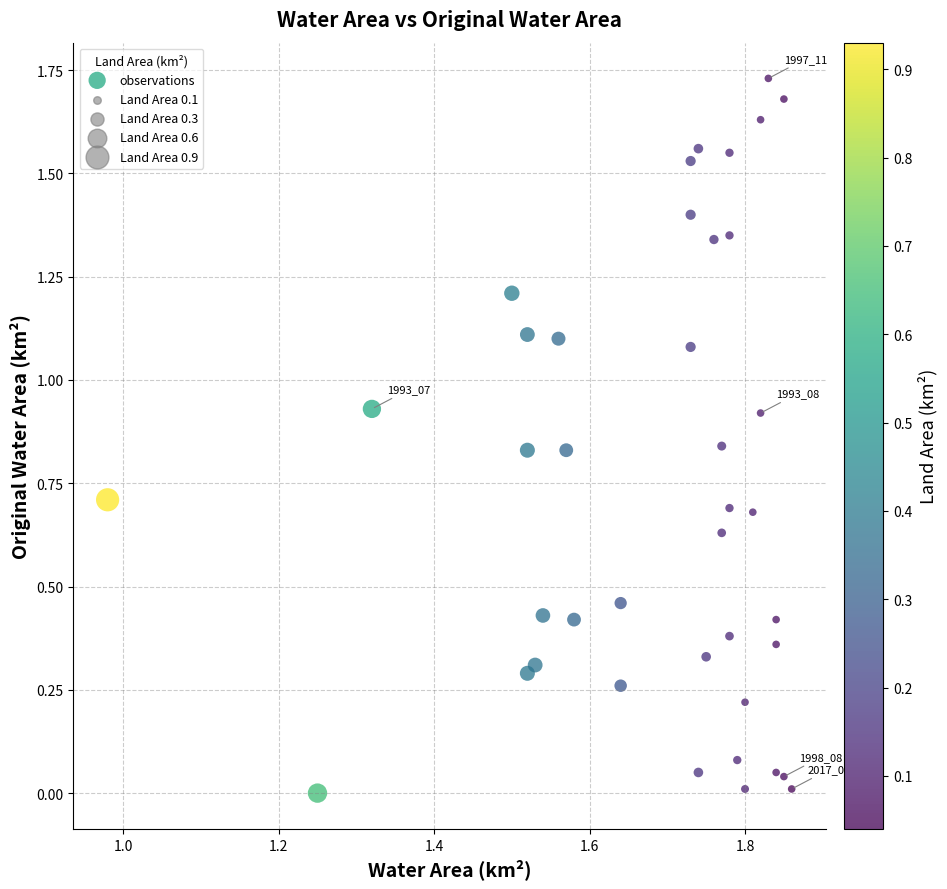

Count the number of points in this scatter plot.

40